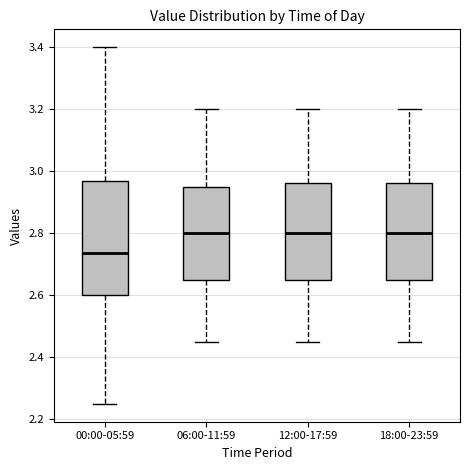

Reading left to right, transcribe this box plot: for each box, give where its median line is, the range the box spans, and where its two whiskers end, as read against the y-axis. The values are not printed on the chart, so give them approximately, as read against the axis.

00:00-05:59: median 2.74, box 2.60 to 2.98, whiskers 2.26 to 3.40
06:00-11:59: median 2.80, box 2.66 to 2.96, whiskers 2.46 to 3.20
12:00-17:59: median 2.80, box 2.66 to 2.96, whiskers 2.46 to 3.20
18:00-23:59: median 2.80, box 2.66 to 2.96, whiskers 2.46 to 3.20